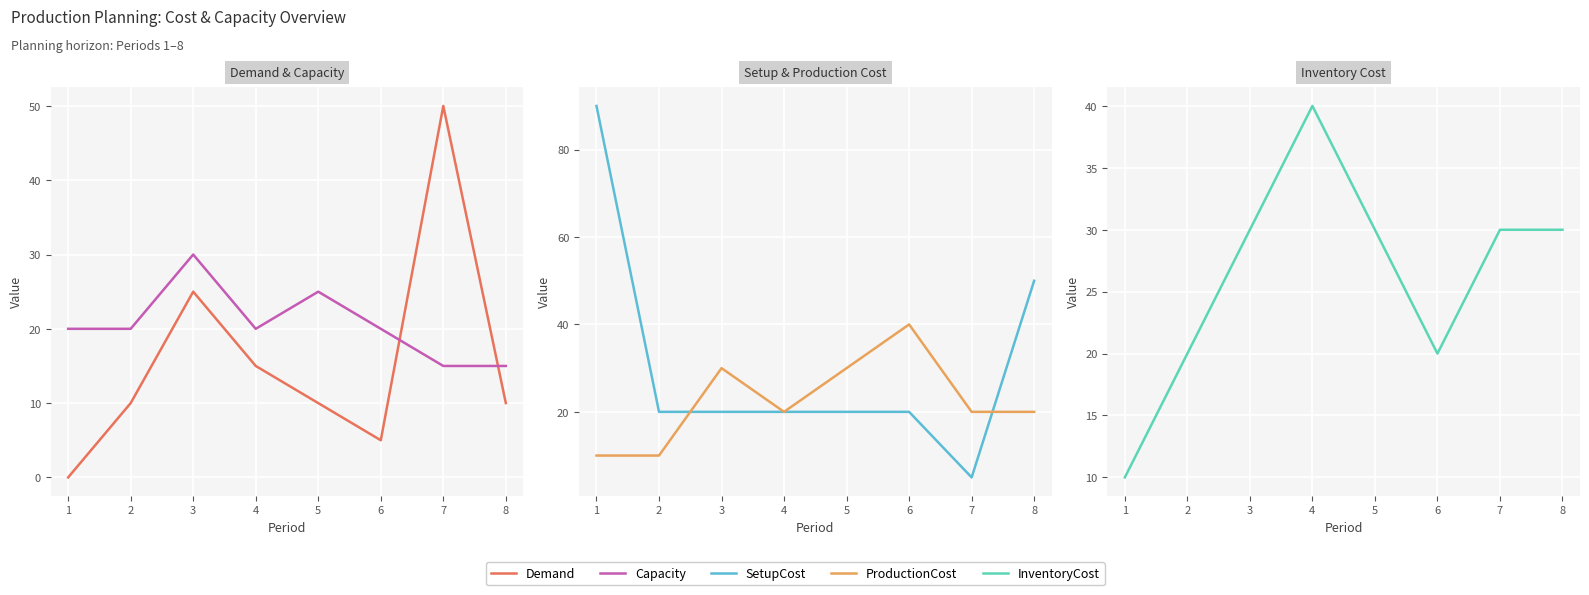

At how many categories does at least one series exceed 28?

7